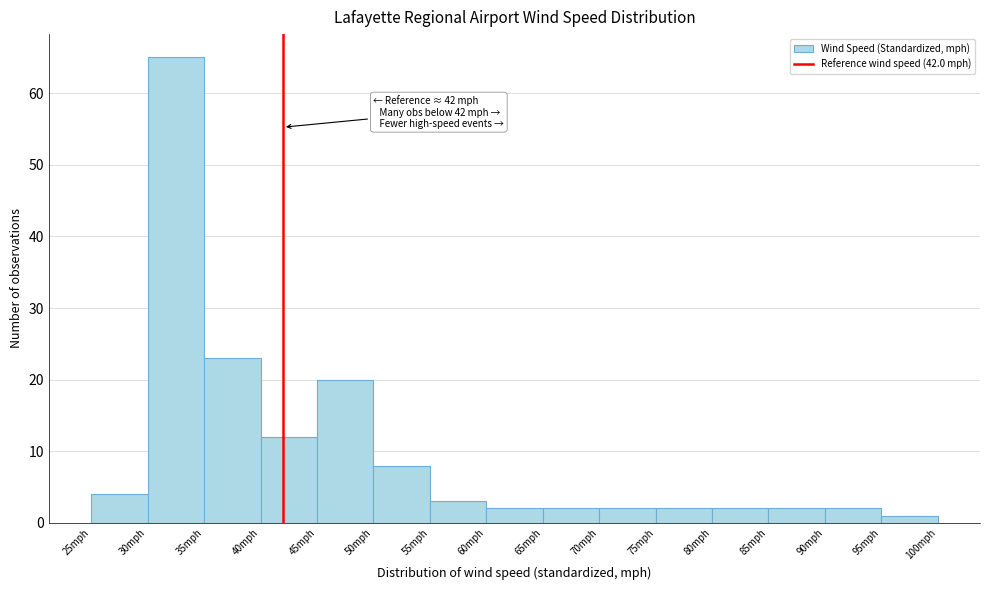

Over which range of the x-axis is the bar tallest?

30 to 35